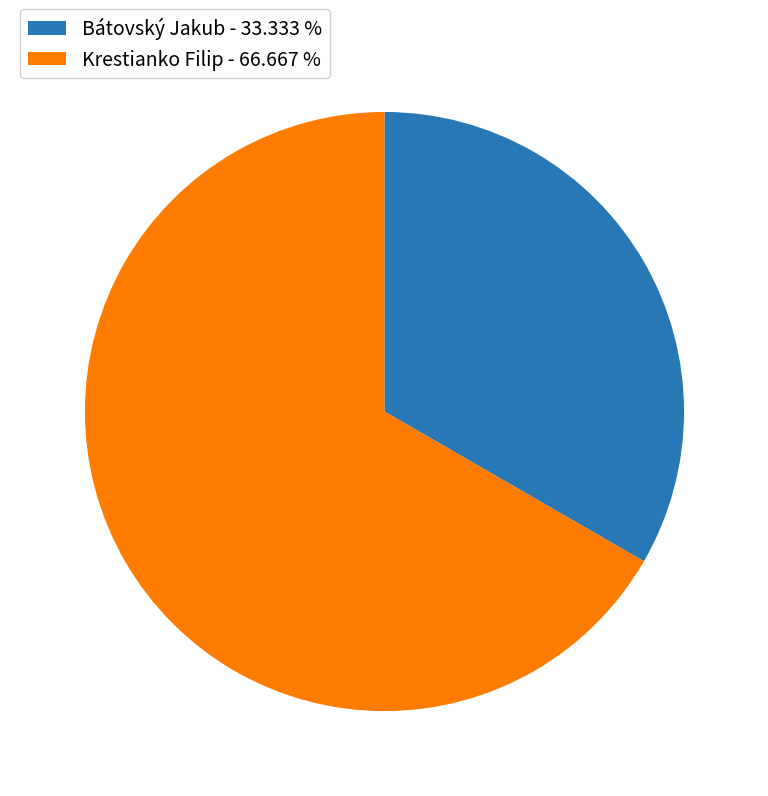

Between Bátovský Jakub - 33.333 % and Krestianko Filip - 66.667 %, which is larger?

Krestianko Filip - 66.667 %